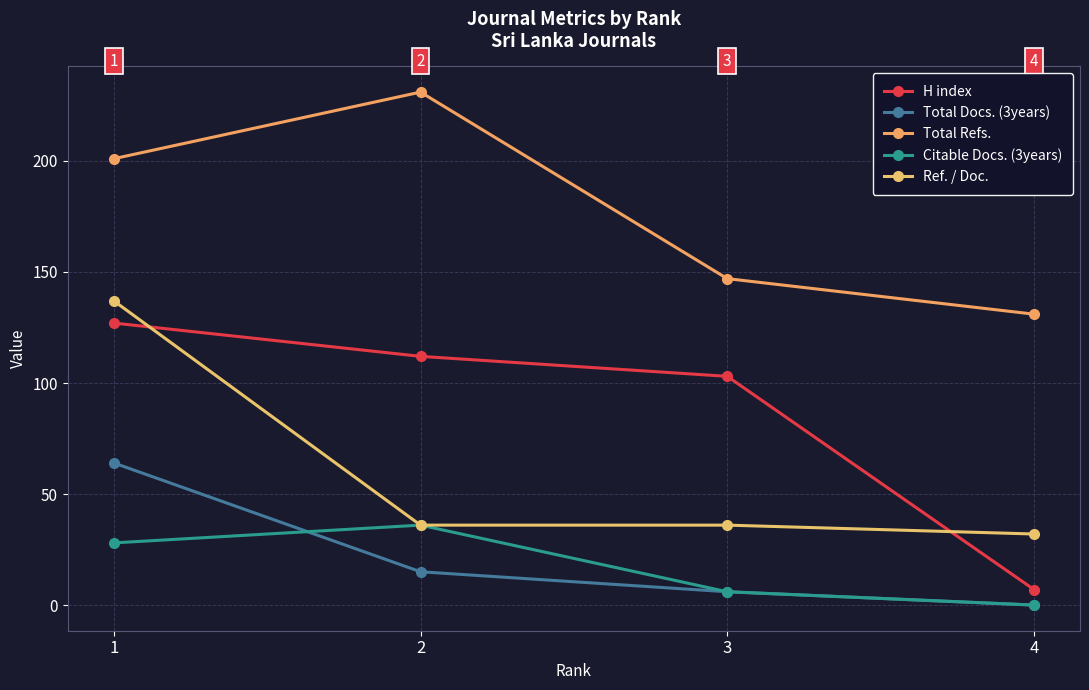

What are all the series names shown in the legend?

H index, Total Docs. (3years), Total Refs., Citable Docs. (3years), Ref. / Doc.